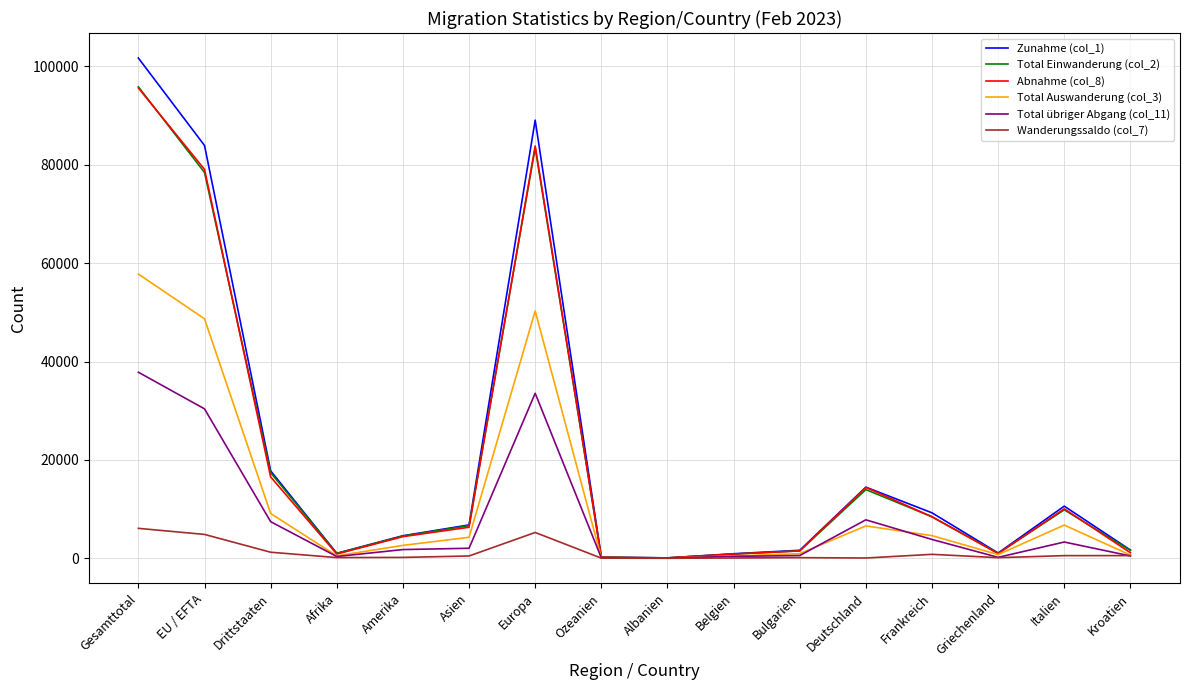

Which category has the highest value in the Zunahme (col_1) series?

Gesamttotal